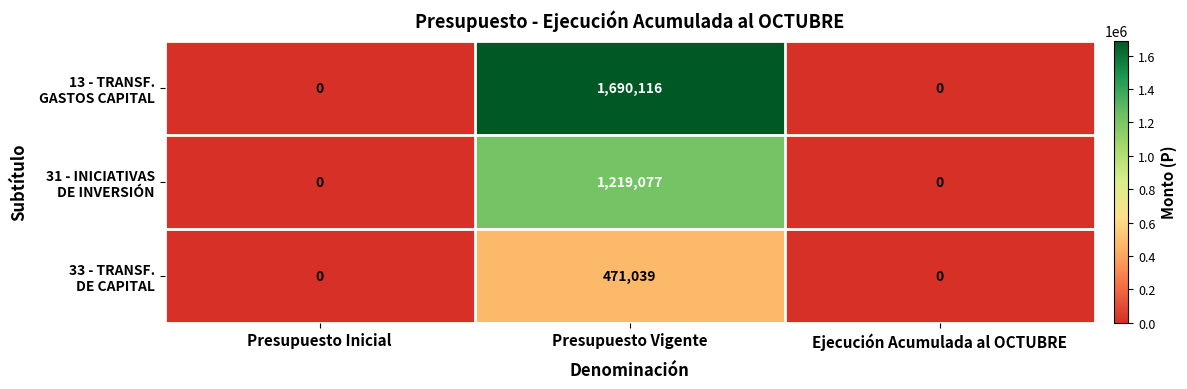

Which label corresponds to the largest value in the chart?

Presupuesto Vigente